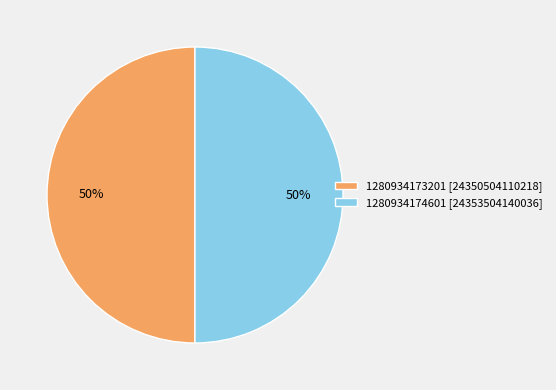

The 1280934173201 [24350504110218] slice represents 63% of the pie. True or false?

False